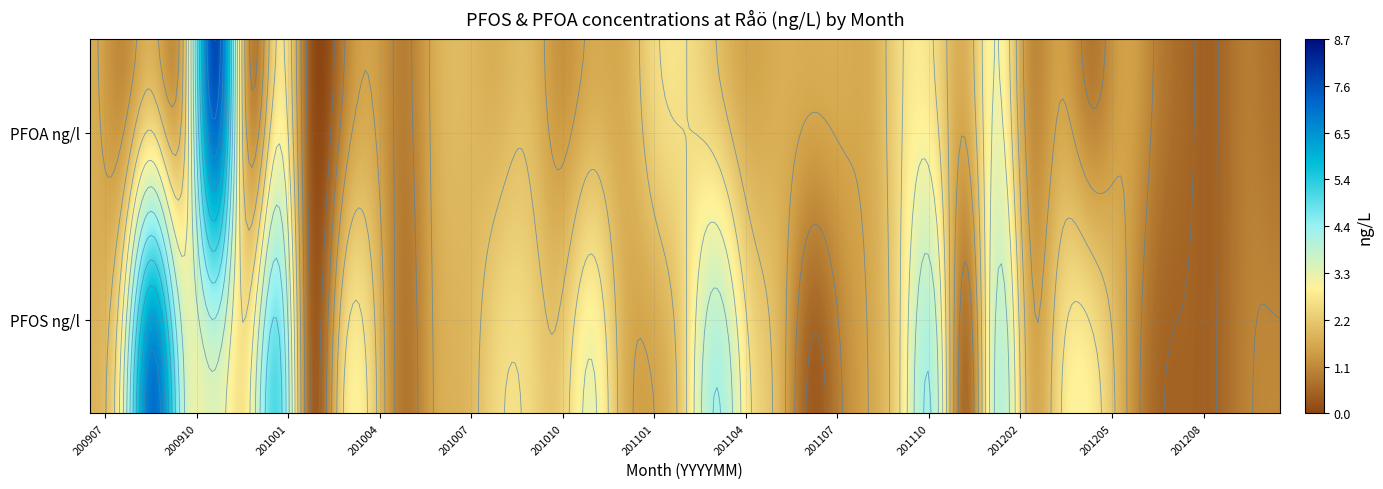

What is the average value of the 200908 series?

2.1